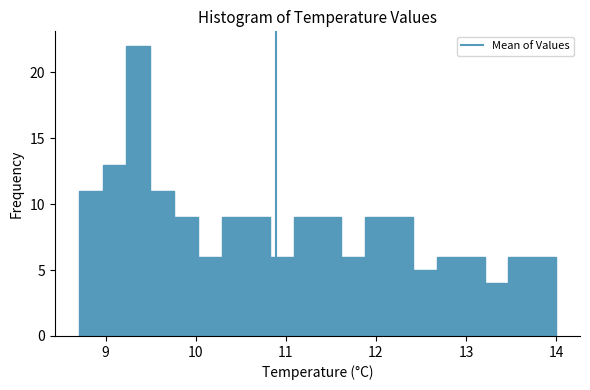

Around what value on the x-axis is the tallest bar? Give the approximate position of its centre, as read against the axis.

9.4